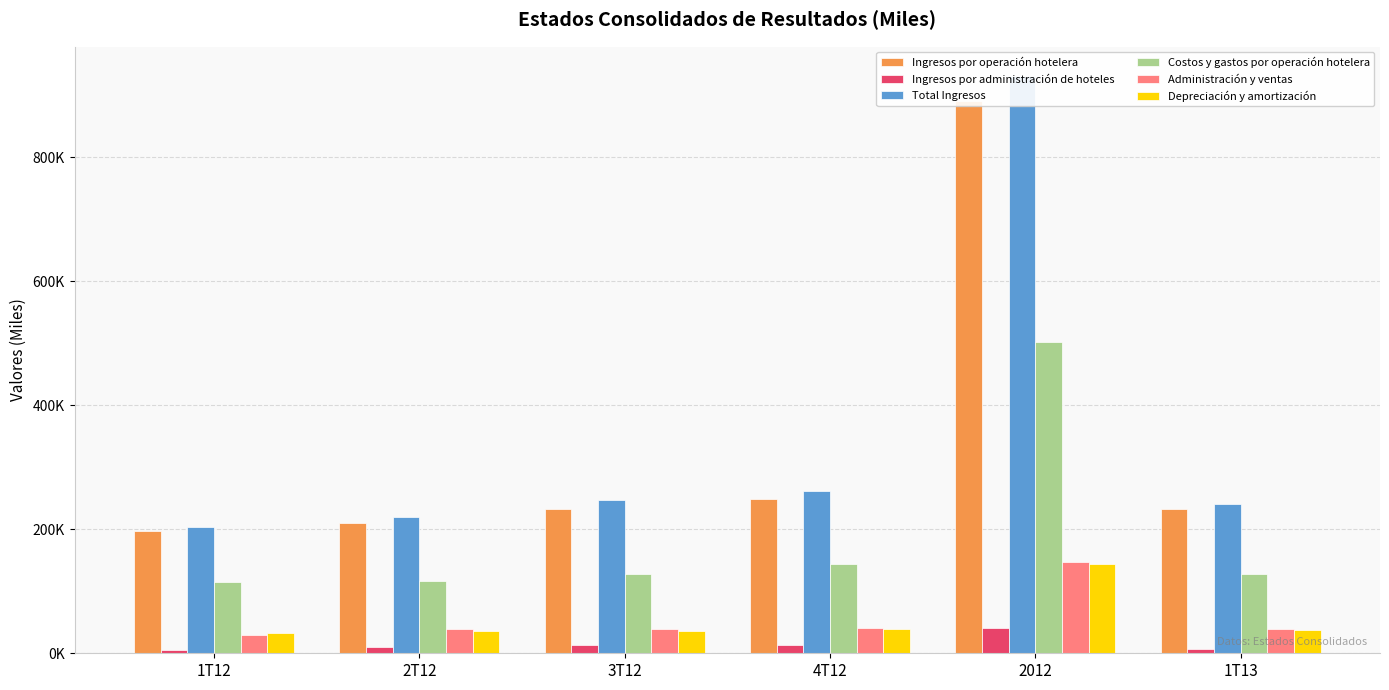

At how many categories does at least one series exceed 224172?

4